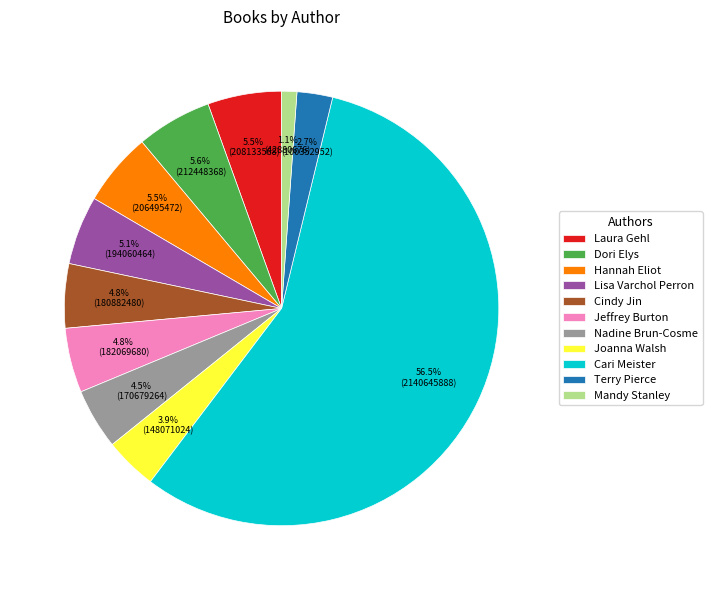

What is the ratio of the value at Nadine Brun-Cosme to the value at Dori Elys?

0.8